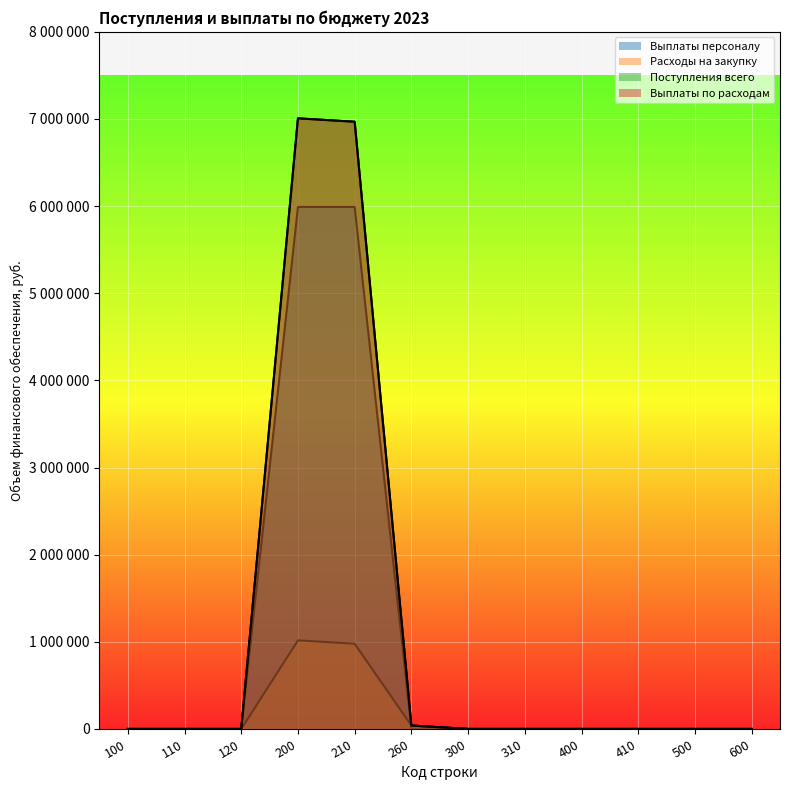

Does the chart display data point markers on the line(s)?

No